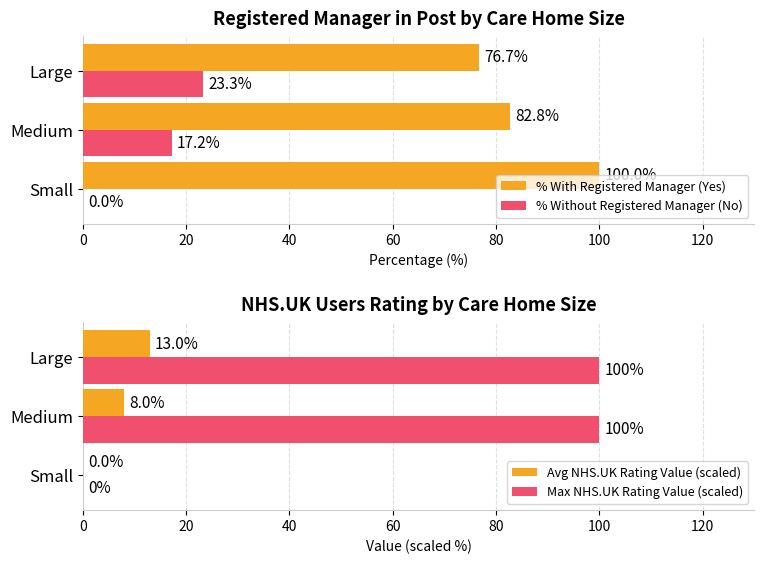

What is the difference between the maximum and minimum values in the % With Registered Manager (Yes) series?

23.3